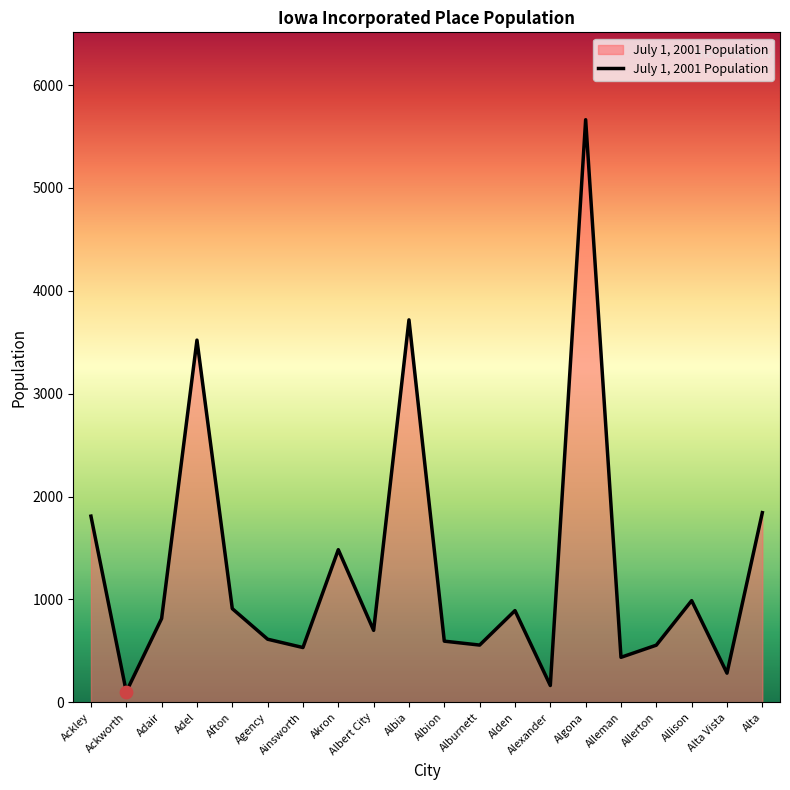

Which has a higher value, Afton or Ainsworth?

Afton